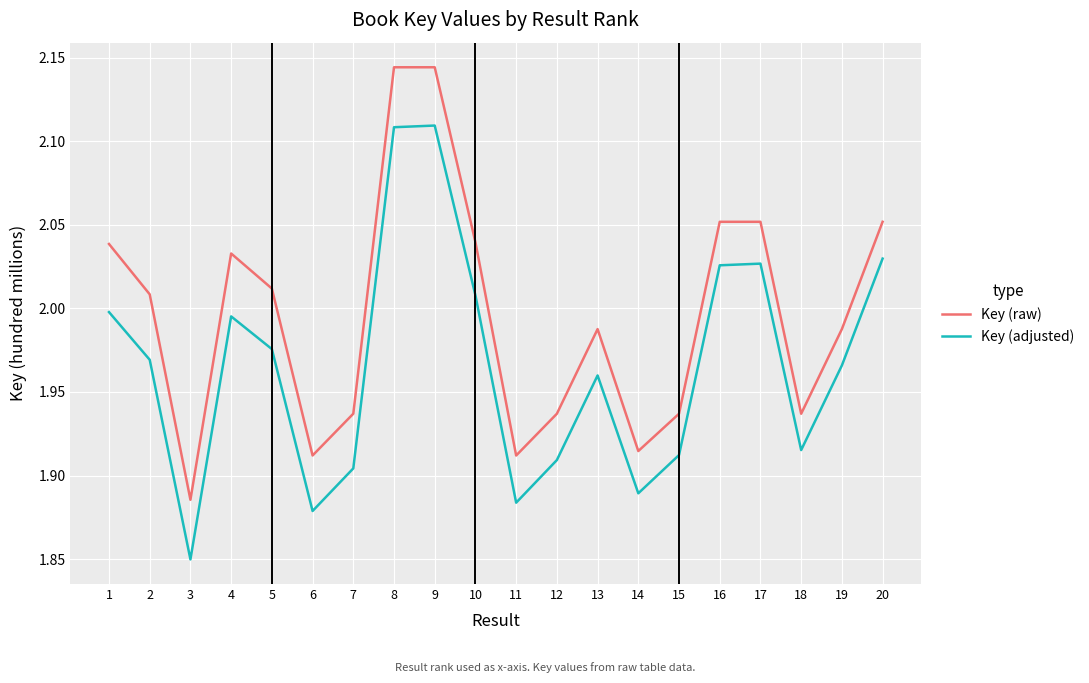

At 13, list the series in order from smallest to largest.

Key (adjusted), Key (raw)